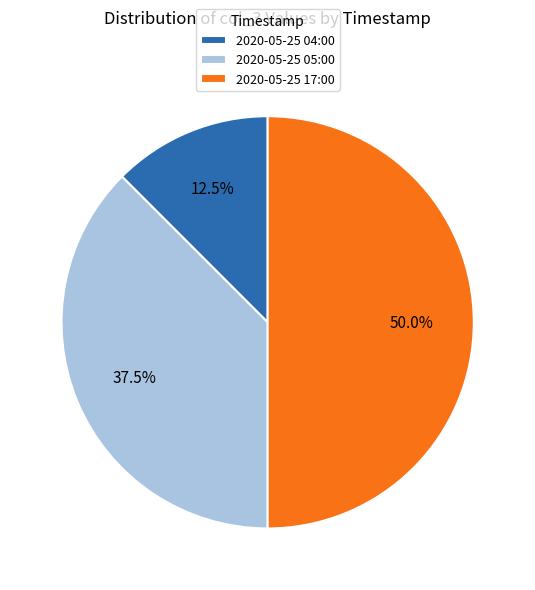

Is 2020-05-25 04:00 the majority of the pie?

No